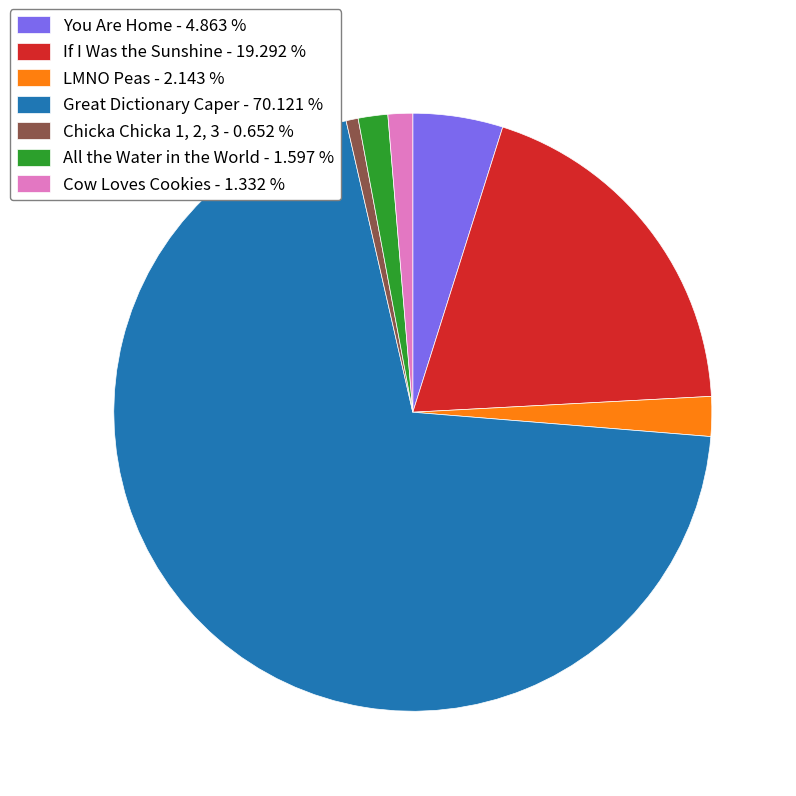

Is the sum of Great Dictionary Caper - 70.121 % and If I Was the Sunshine - 19.292 % greater than half?

Yes